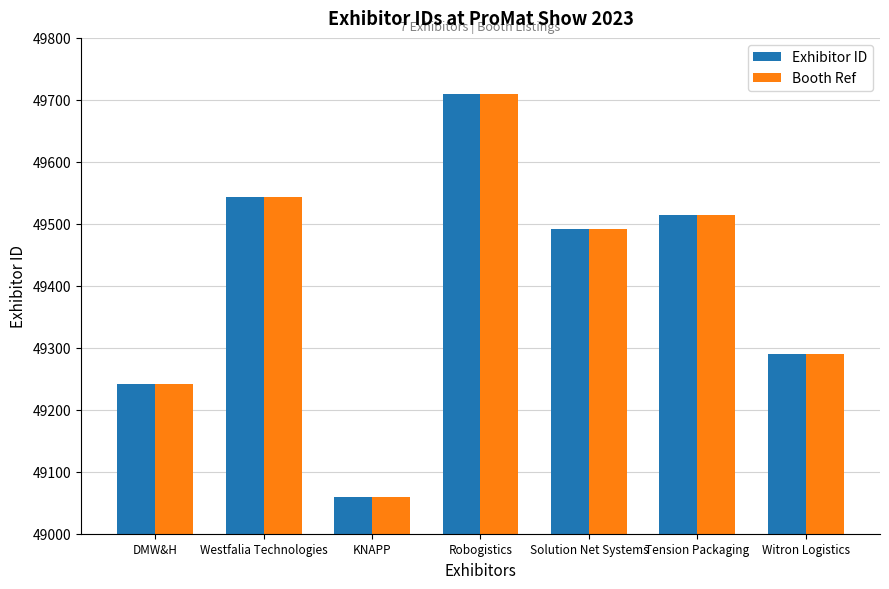

List the labels in order of Booth Ref value, smallest first.

KNAPP, DMW&H, Witron Logistics, Solution Net Systems, Tension Packaging, Westfalia Technologies, Robogistics